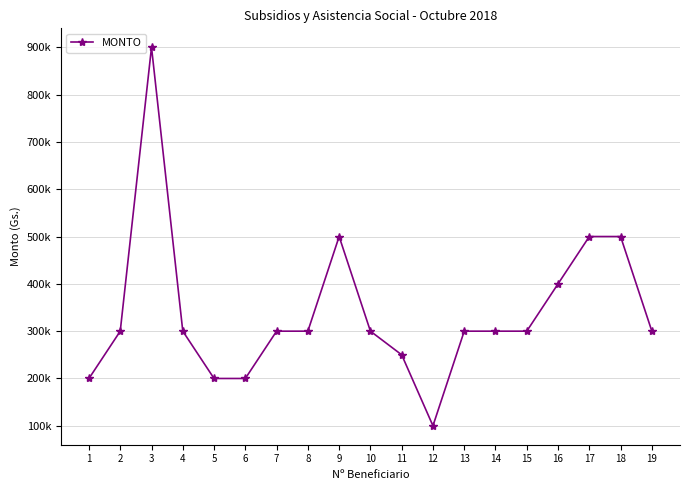

Reading left to right, extract all data points from this chart.

200000	300000	900000	300000	200000	200000	300000	300000	500000	300000	250000	100000	300000	300000	300000	400000	500000	500000	300000